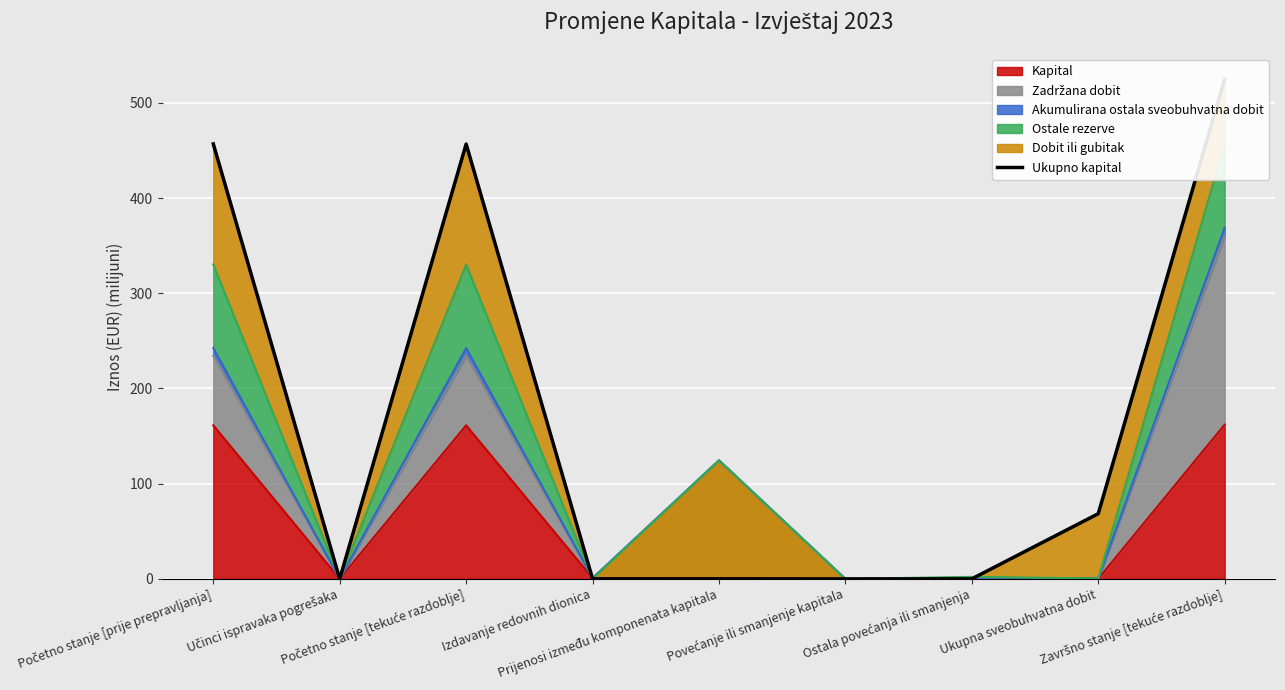

What is the sum of all values?

1506.8